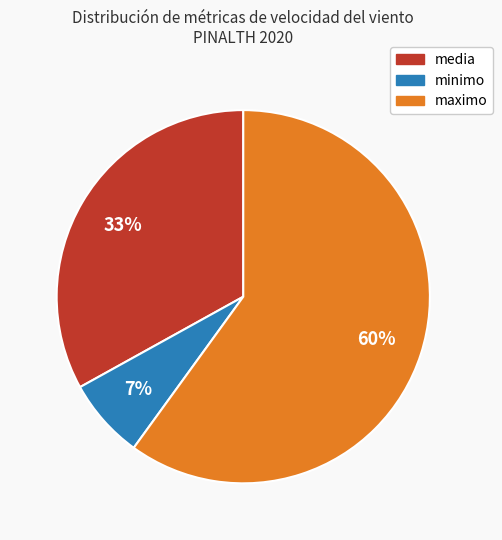

Which category has the biggest portion of the pie?

maximo